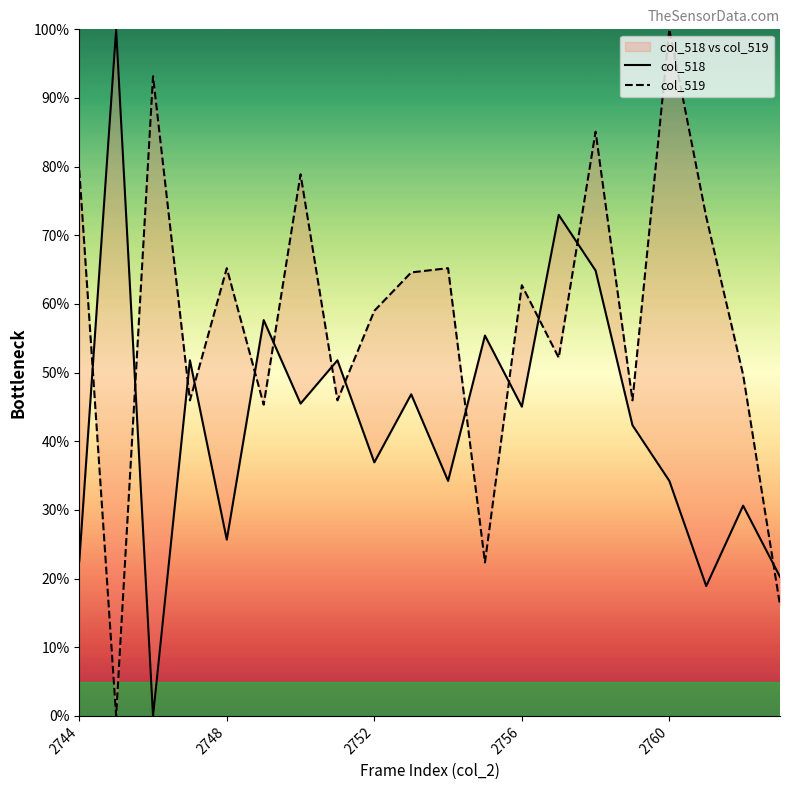

What are all the series names shown in the legend?

col_518, col_519